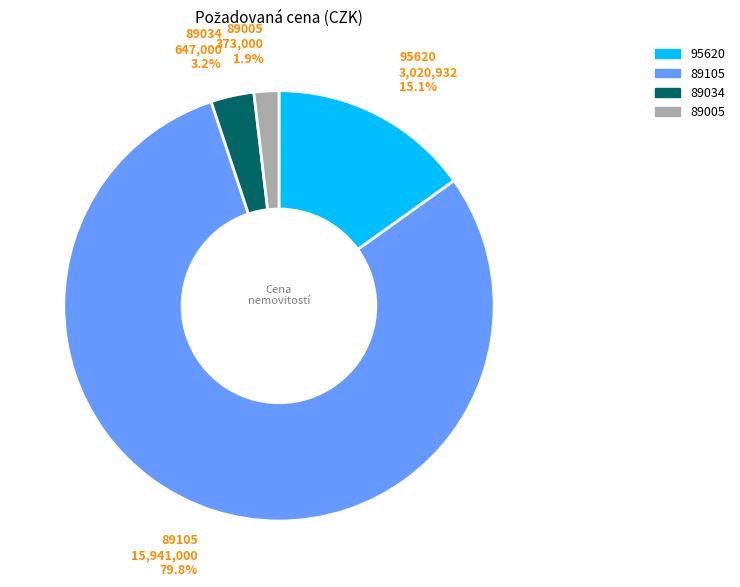

To the nearest percent, what is the difference between the 89105 and 89005 slice percentages?

78%